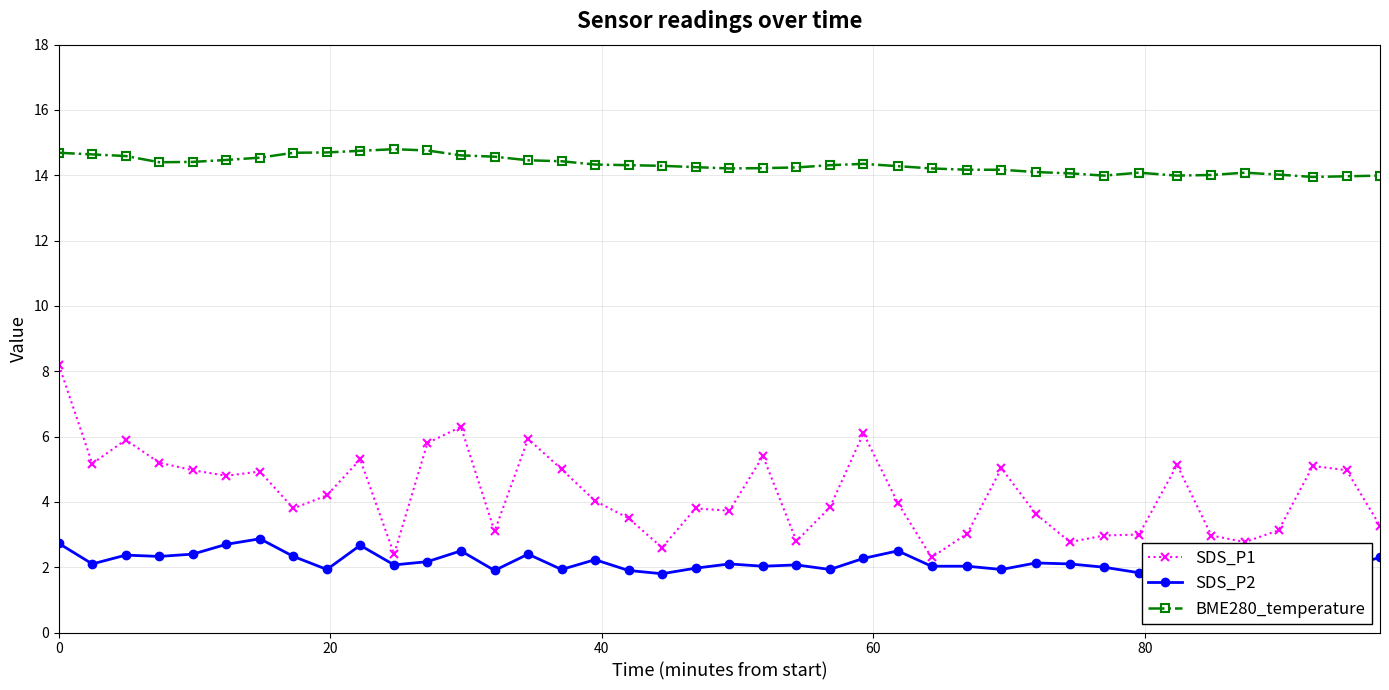

What is the value of the SDS_P2 point at the 24th from the left?

1.9